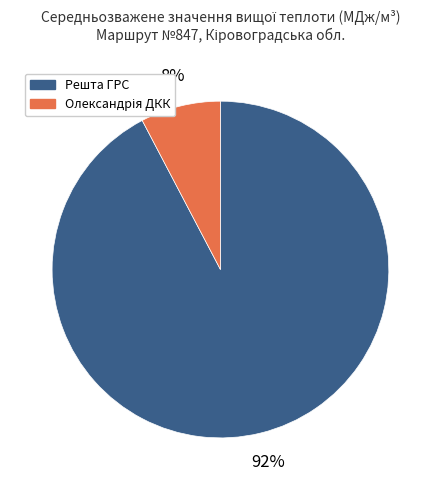

Which slice is the largest?

Решта ГРС